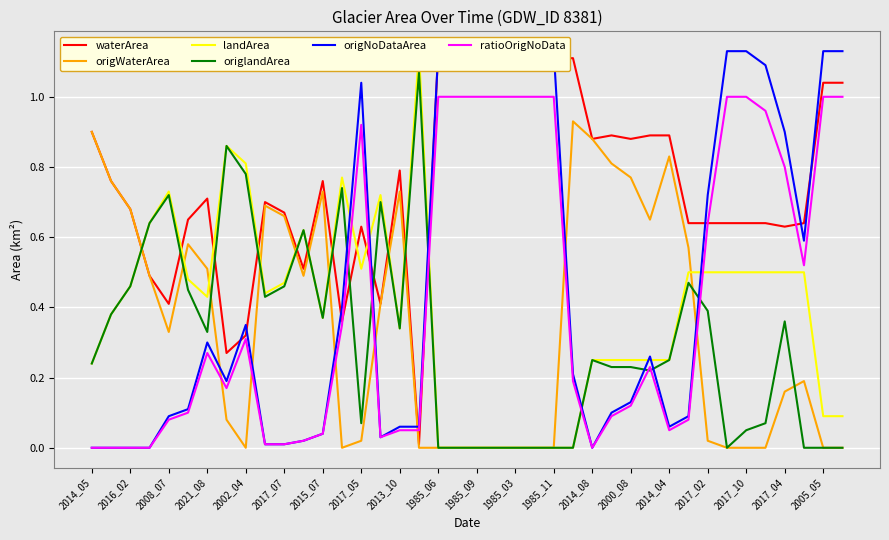

Is the value of origlandArea at 2014_05 greater than the value of origWaterArea at 2021_08?

No